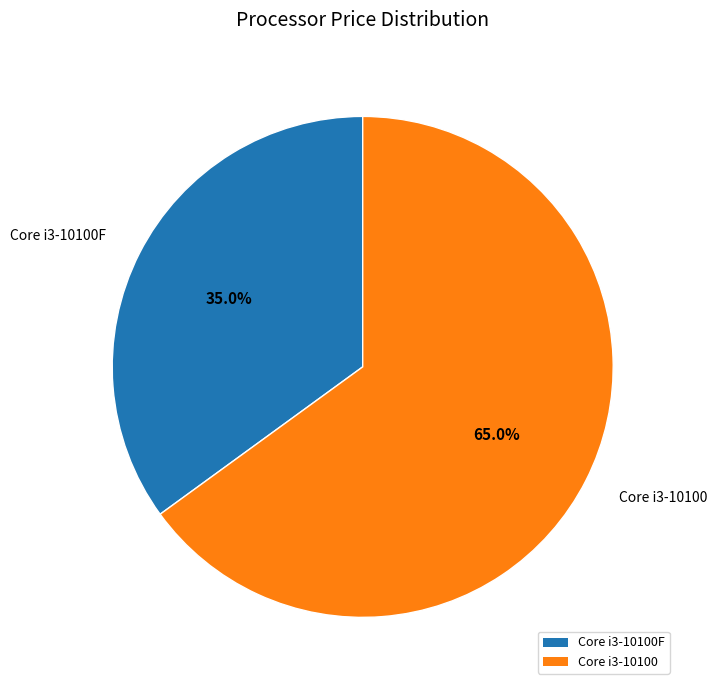

Is the sum of Core i3-10100 and Core i3-10100F greater than half?

Yes